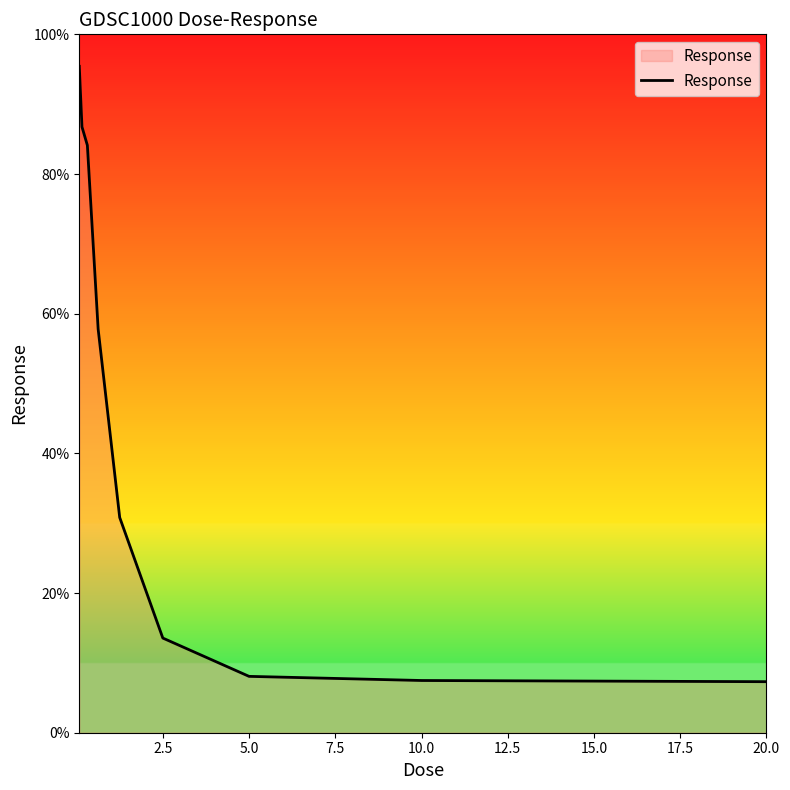

What is the difference between the maximum and minimum values?

88.1